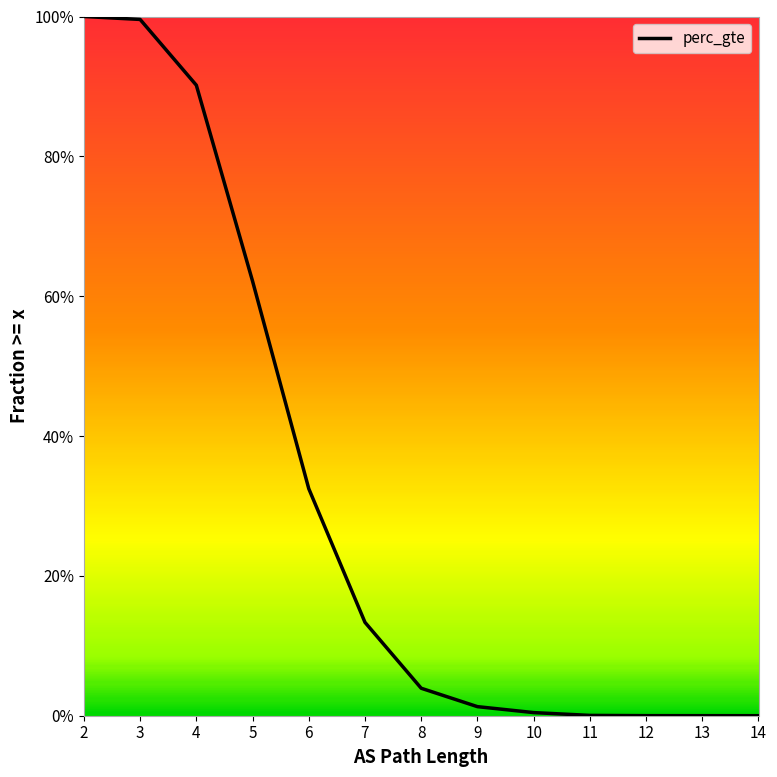

What is the label of the 8th point from the left?

9